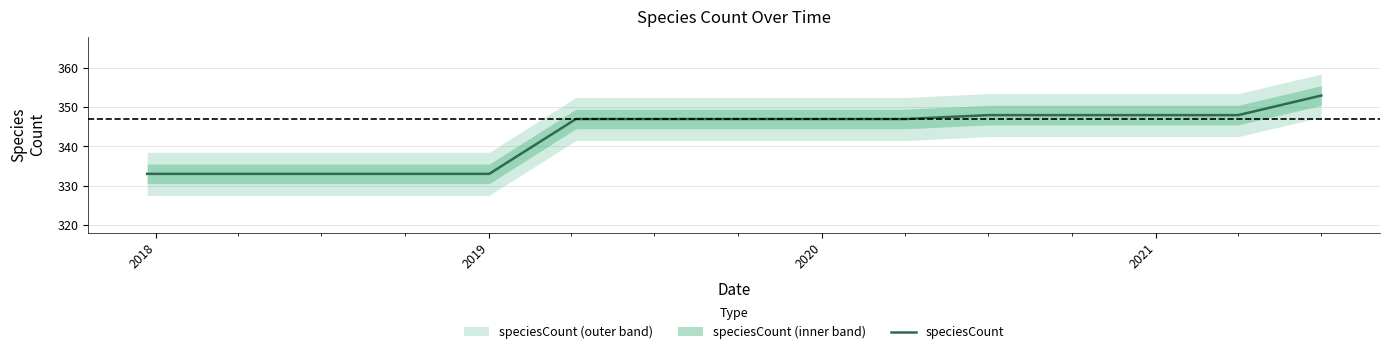

Is it true that the value at 2018 is 333?

True